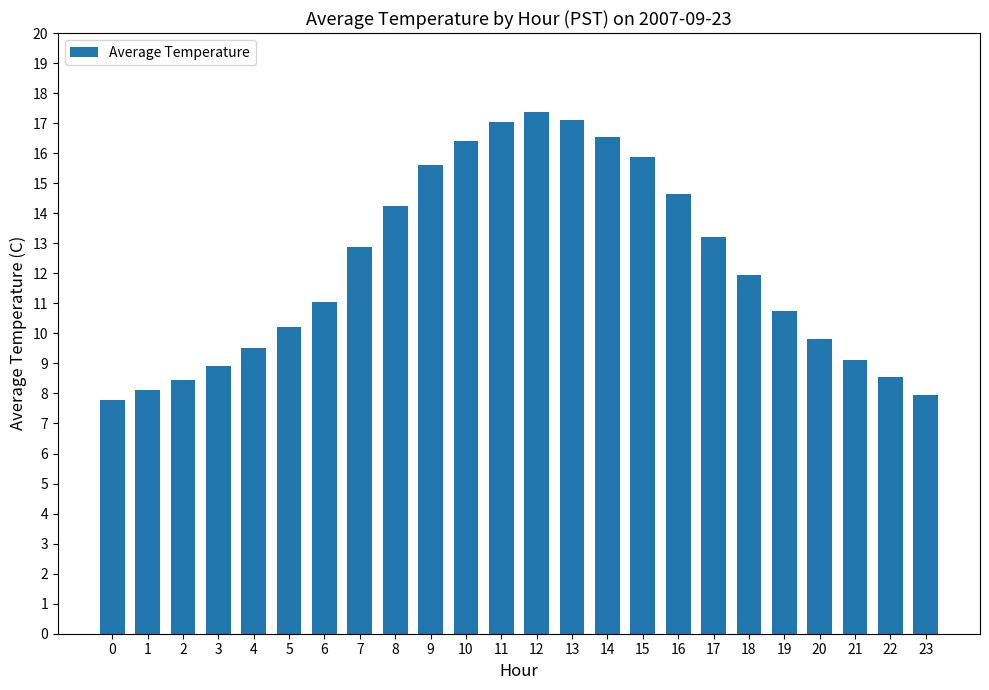

What is the difference between the values at 3 and 9?

6.7